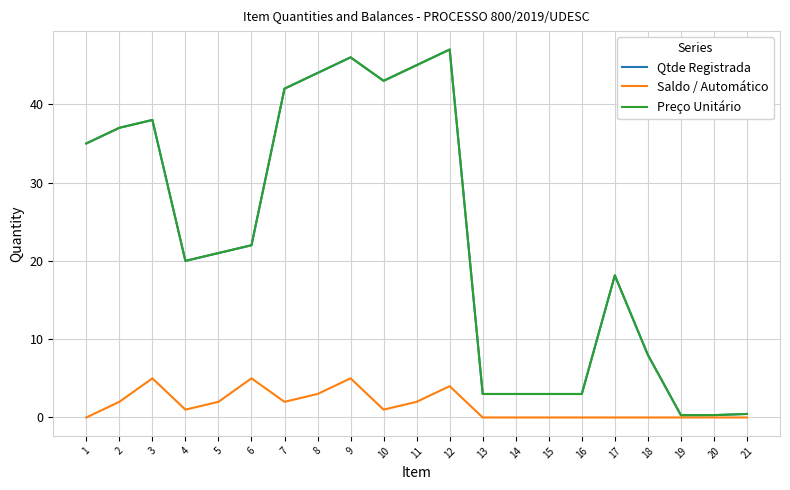

Is this an area chart (filled region under the line)?

No